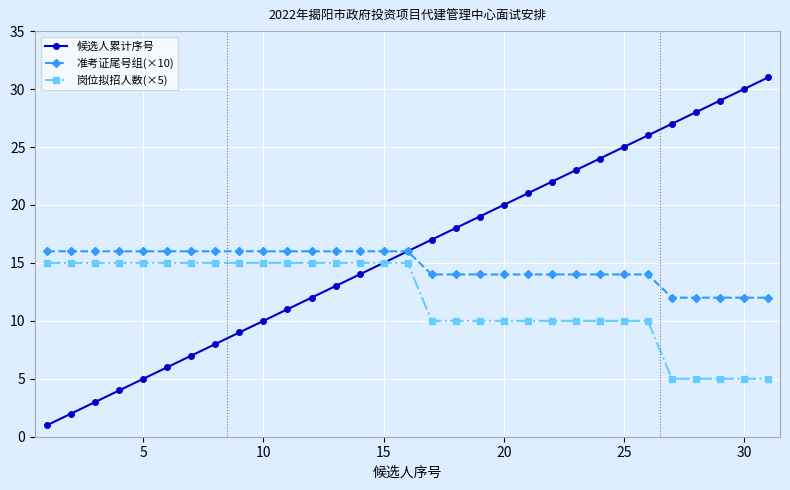

True or false: 候选人累计序号 has more than 1 interior local peaks.

False